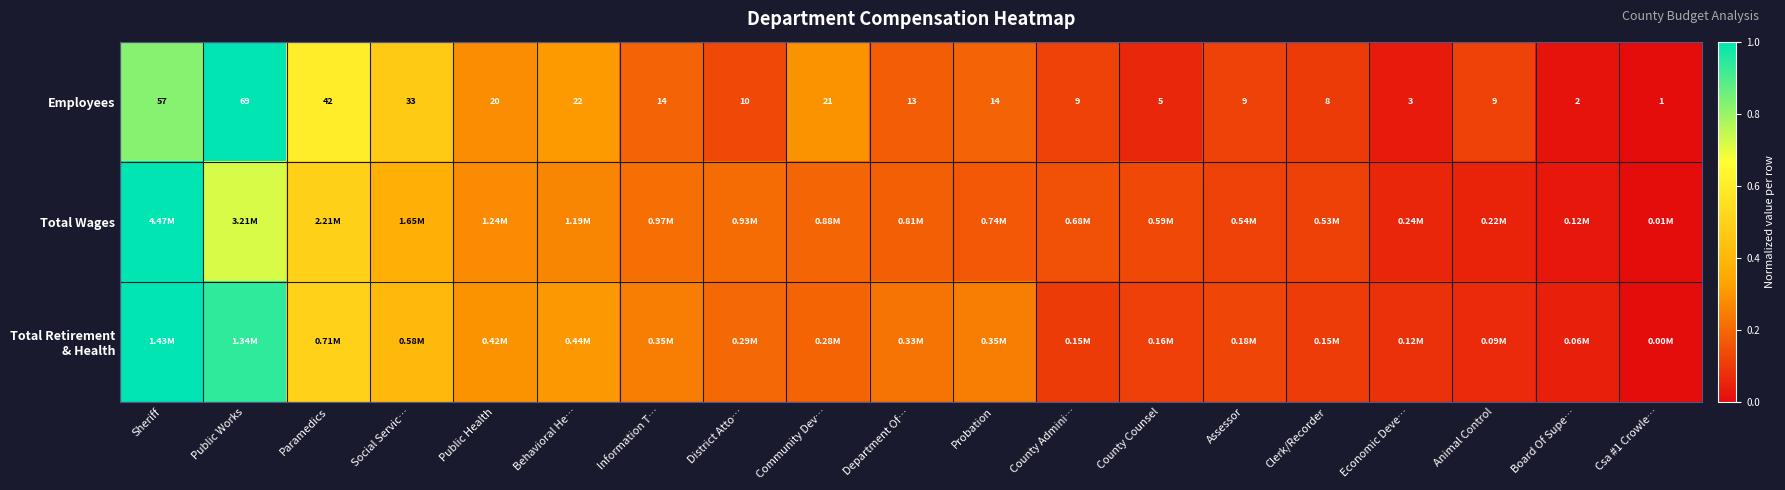

At which label does Employees reach its peak?

Public Works